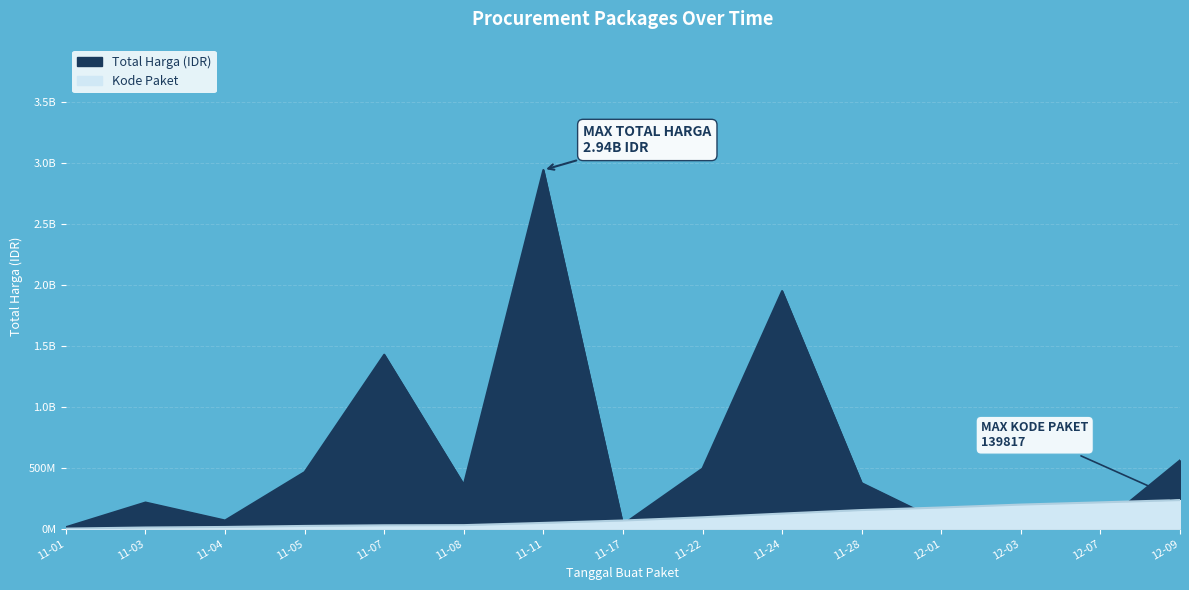

What is the total value across all series at 12-07?

243544278.8